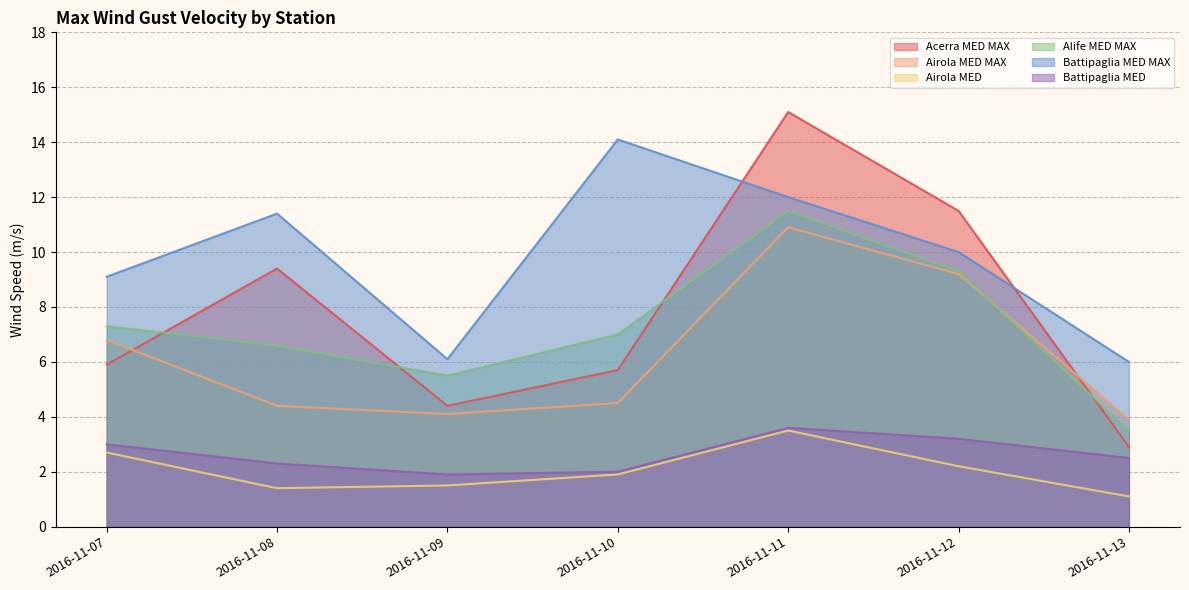

Rank the series at 2016-11-10 from lowest to highest value.

Airola MED, Battipaglia MED, Airola MED MAX, Acerra MED MAX, Alife MED MAX, Battipaglia MED MAX